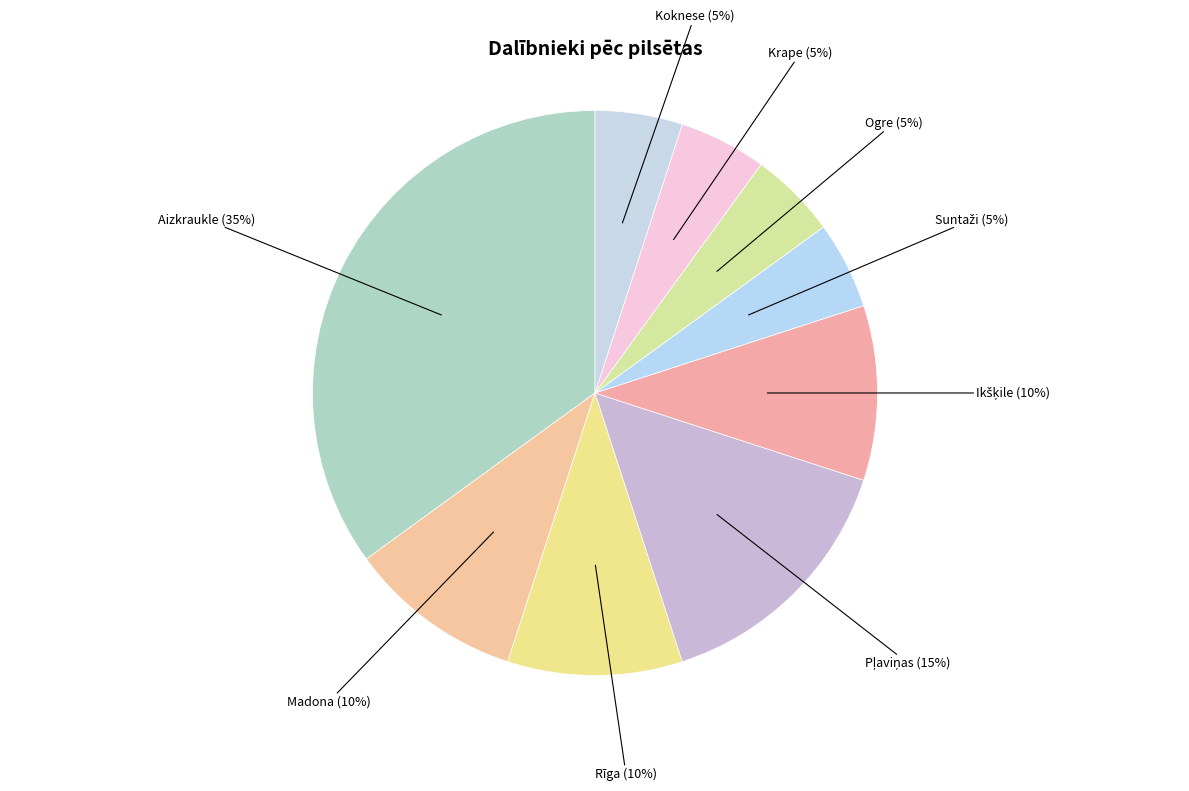

Is the sum of Ogre and Koknese greater than half?

No